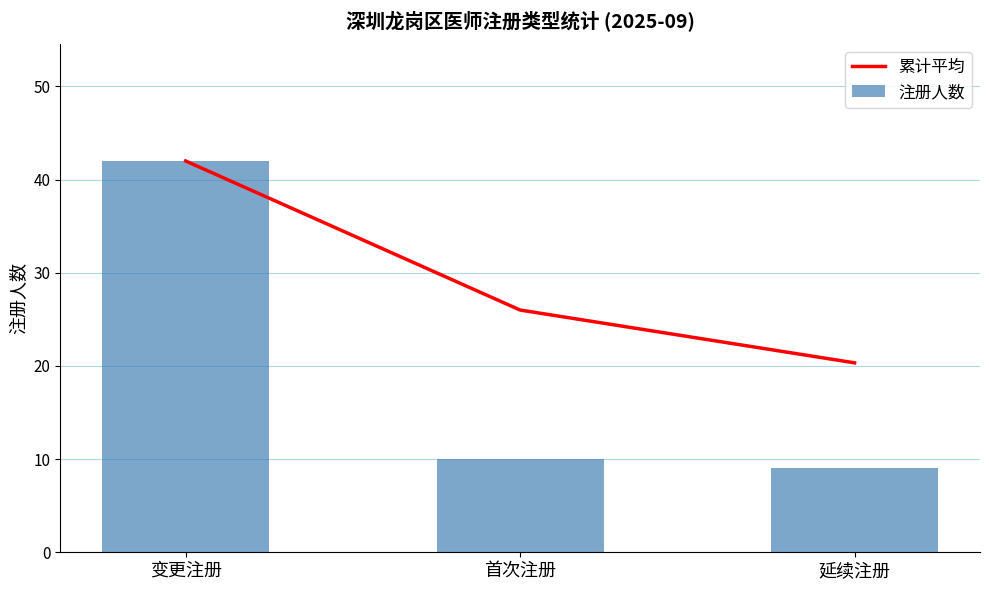

List the series in order of their overall mean, highest first.

累计平均, 注册人数